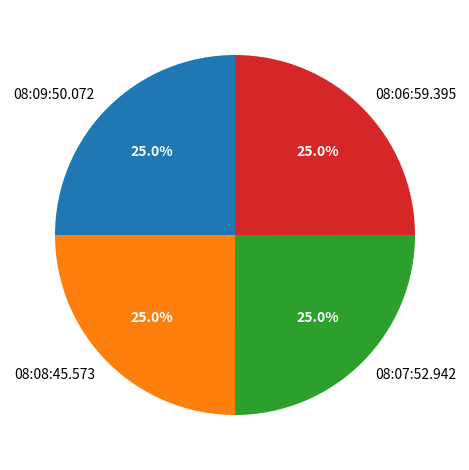

What percentage do 08:06:59.395 and 08:08:45.573 together represent?

50.0%